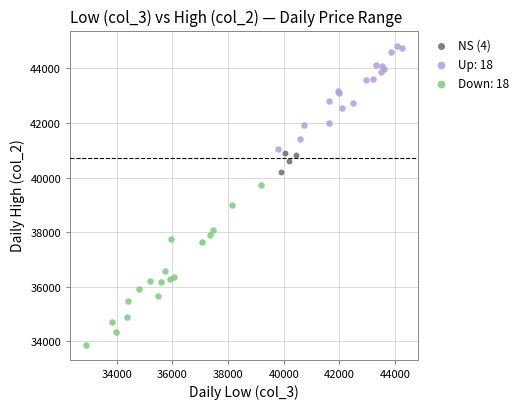

Which series has the widest spread of Y values?

Down: 18